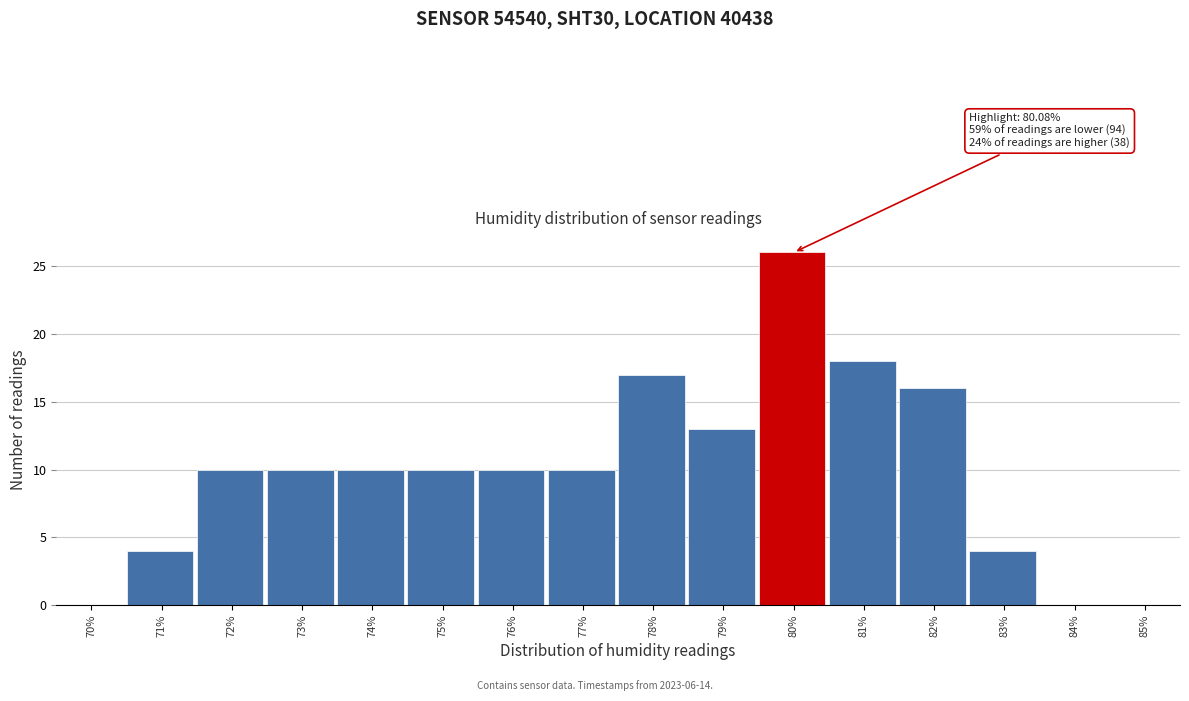

Reading left to right, what are all the values shown in this chart?

70%=0	71%=4	72%=10	73%=10	74%=10	75%=10	76%=10	77%=10	78%=17	79%=13	80%=26	81%=18	82%=16	83%=4	84%=0	85%=0